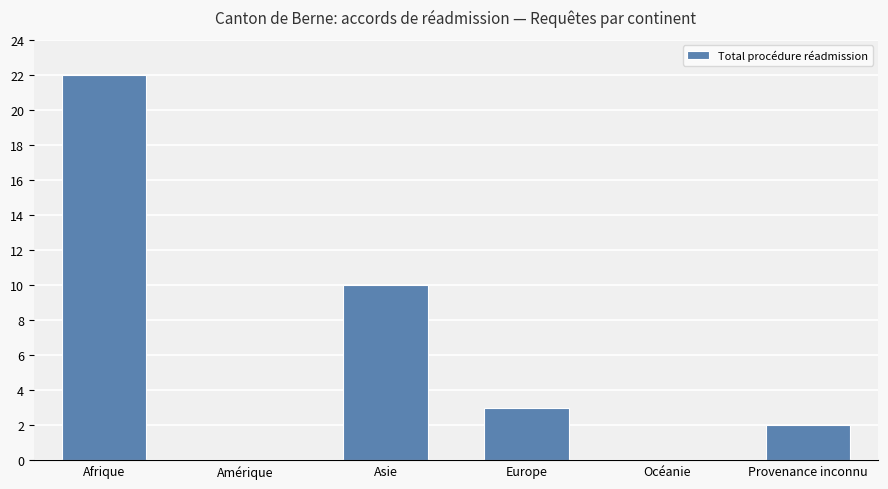

At which label does the data first exceed 3?

Afrique